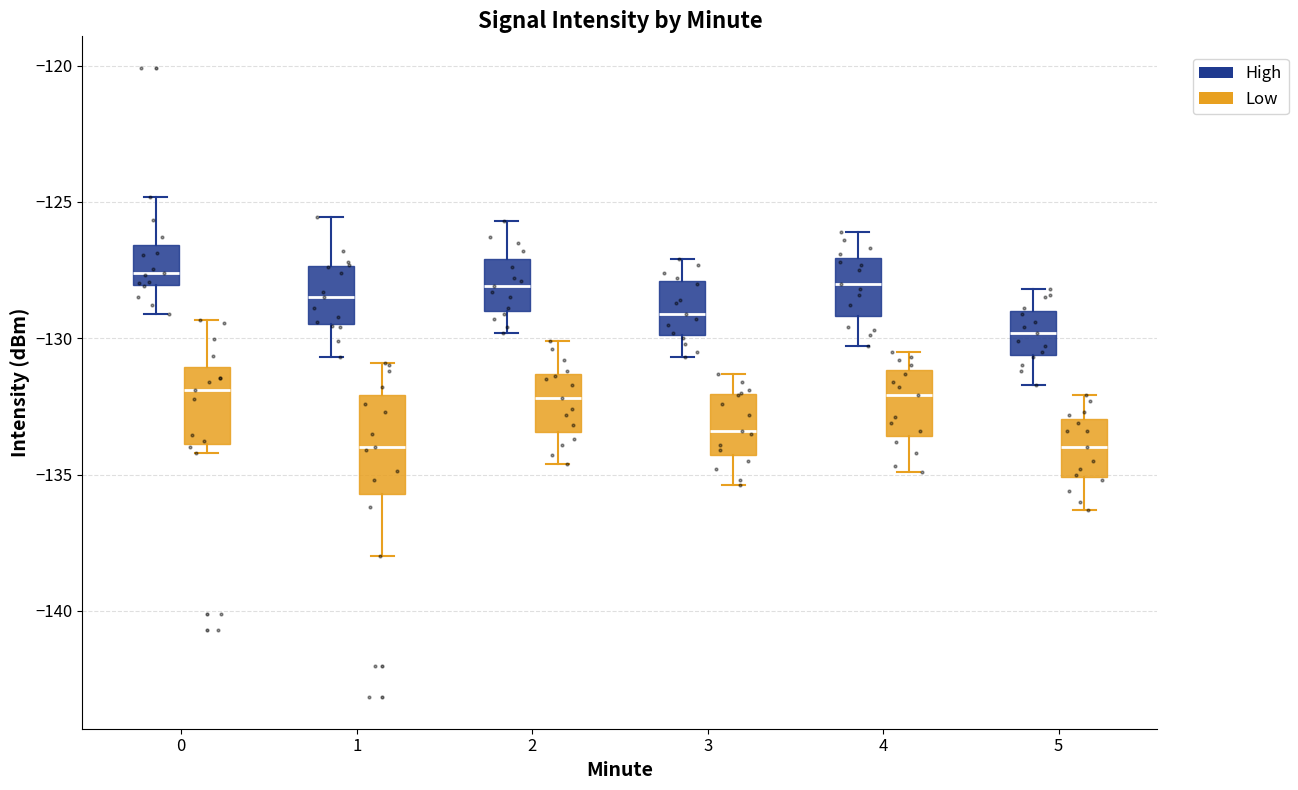

Reading left to right, read every box against the y-axis: the position of its median line, the range the box covers, and the ends of its whiskers. The values are not printed on the chart, so give them approximately, as read against the axis.

0 (High): median -127.5, box -128.0 to -126.5, whiskers -129.0 to -125.0
0 (Low): median -132.0, box -134.0 to -131.0, whiskers -134.0 (just below the box's lower edge) to -129.5
1 (High): median -128.5, box -129.5 to -127.5, whiskers -130.5 to -125.5
1 (Low): median -134.0, box -135.5 to -132.0, whiskers -138.0 to -131.0
2 (High): median -128.0, box -129.0 to -127.0, whiskers -130.0 to -125.5
2 (Low): median -132.0, box -133.5 to -131.5, whiskers -134.5 to -130.0
3 (High): median -129.0, box -130.0 to -128.0, whiskers -130.5 to -127.0
3 (Low): median -133.5, box -134.5 to -132.0, whiskers -135.5 to -131.5
4 (High): median -128.0, box -129.0 to -127.0, whiskers -130.5 to -126.0
4 (Low): median -132.0, box -133.5 to -131.0, whiskers -135.0 to -130.5
5 (High): median -130.0, box -130.5 to -129.0, whiskers -131.5 to -128.0
5 (Low): median -134.0, box -135.0 to -133.0, whiskers -136.5 to -132.0